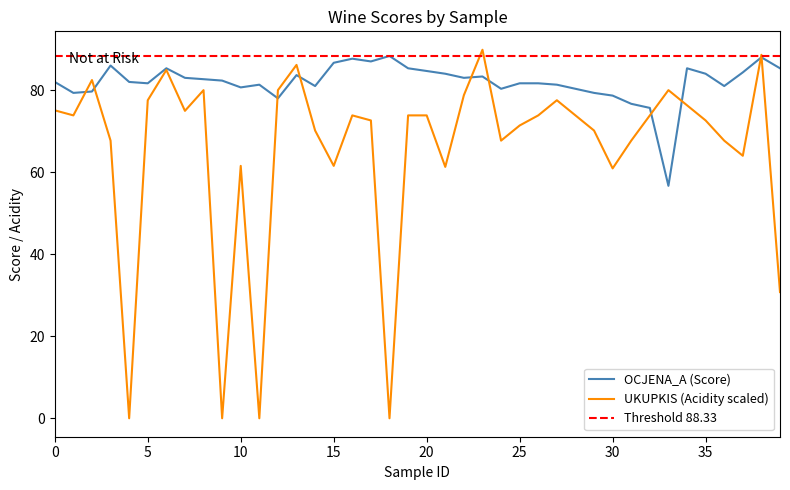

What is the highest value of the OCJENA_A (Score) series?

88.3